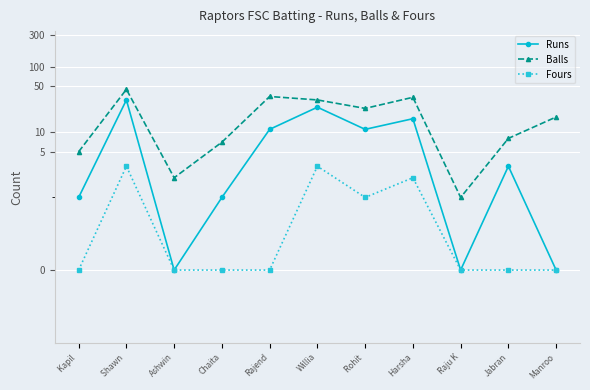

What is the label of the 8th point from the right?

Chaita